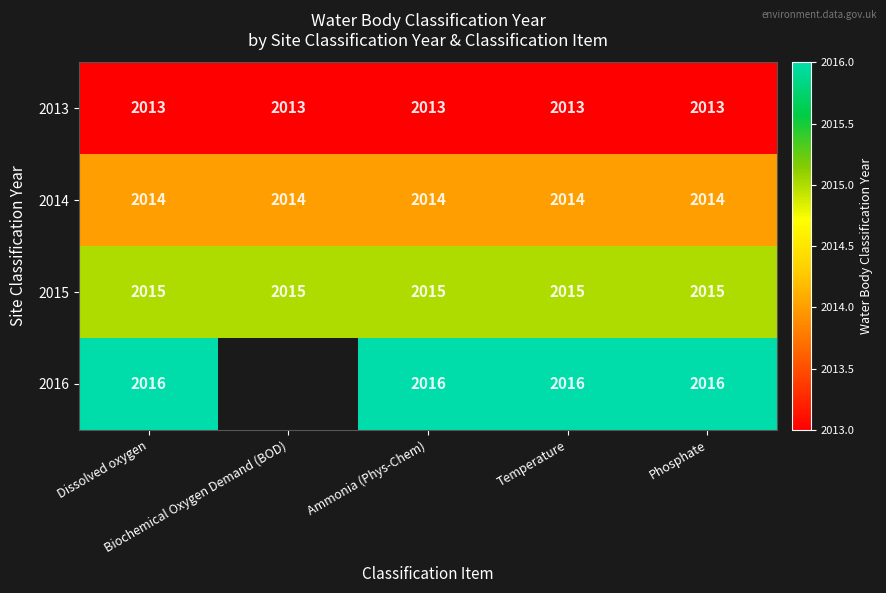

What is the total value across all series at Dissolved oxygen?

8058